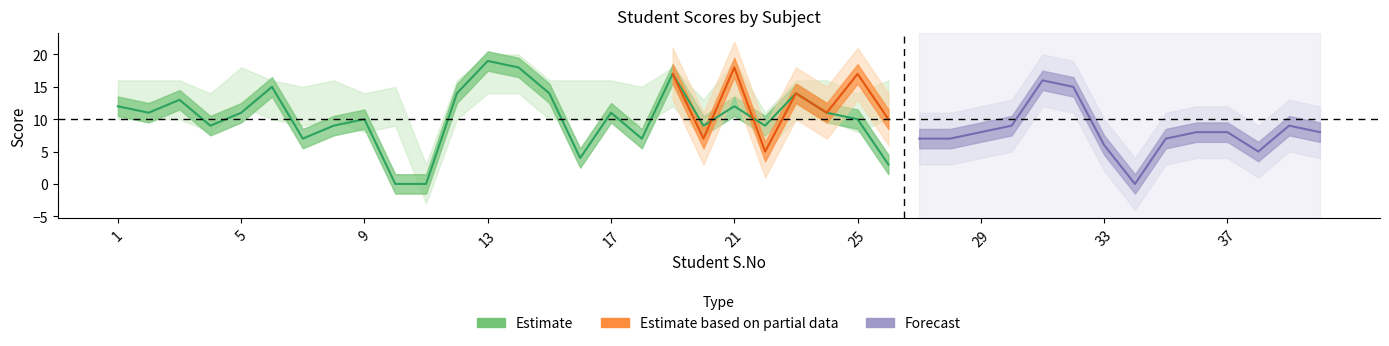

Where is the first local minimum for CSCO31?

2